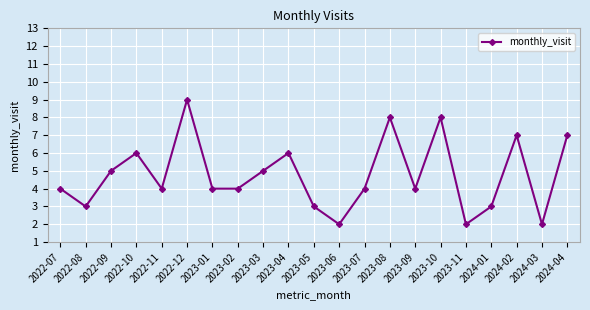

Reading left to right, transcribe all the data shown in this chart.

2022-07=4	2022-08=3	2022-09=5	2022-10=6	2022-11=4	2022-12=9	2023-01=4	2023-02=4	2023-03=5	2023-04=6	2023-05=3	2023-06=2	2023-07=4	2023-08=8	2023-09=4	2023-10=8	2023-11=2	2024-01=3	2024-02=7	2024-03=2	2024-04=7